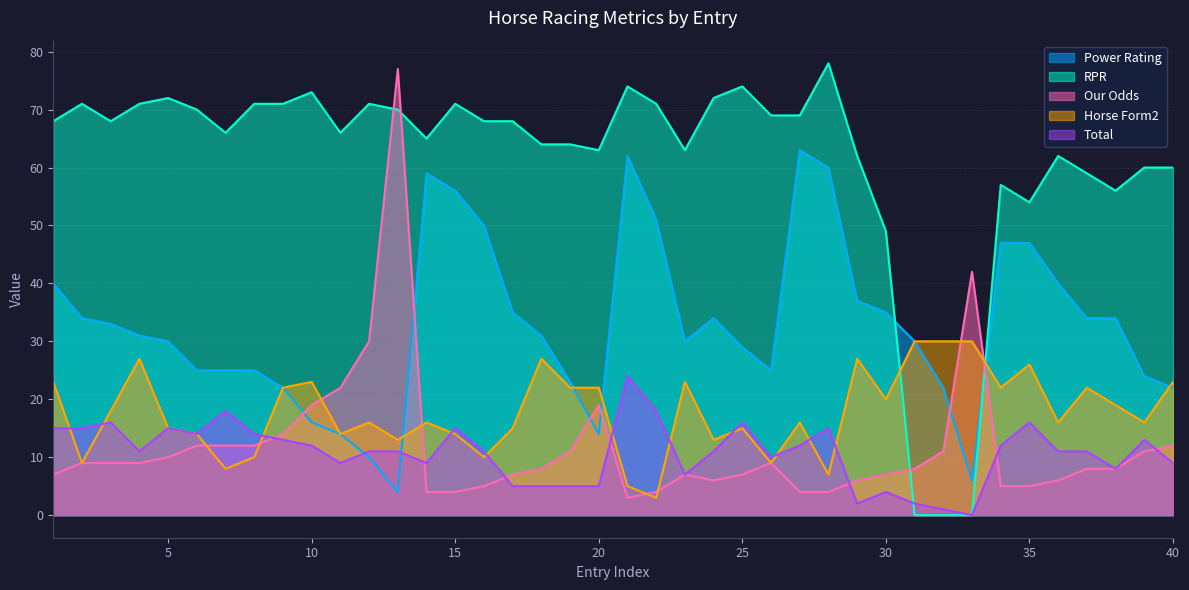

What is the approximate value of Total at 35, to the nearest 5?

15